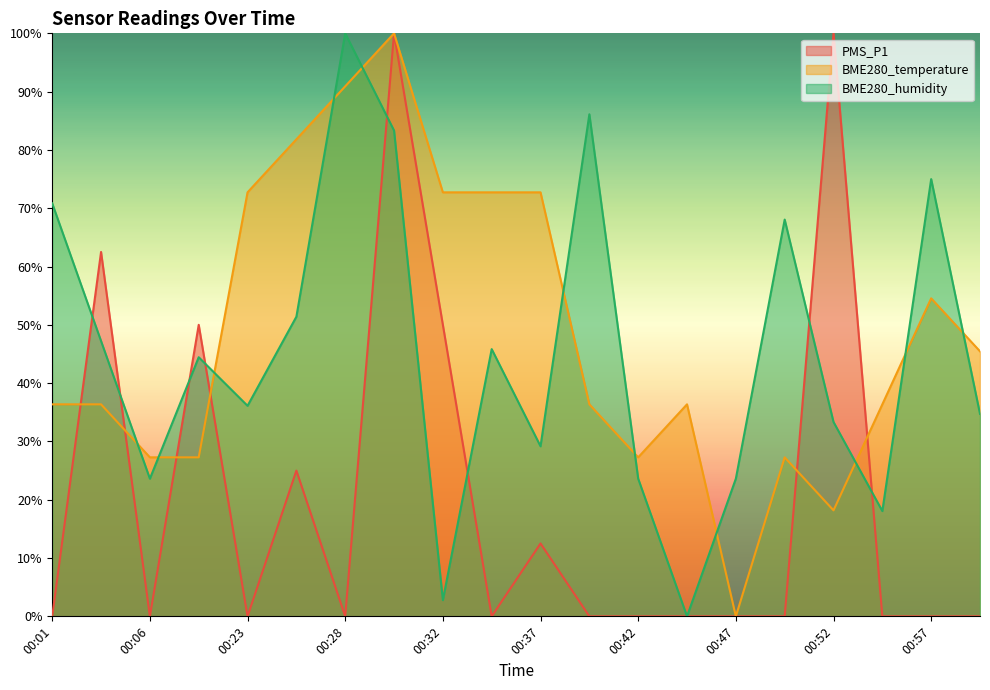

Is the value of BME280_humidity at 00:52 greater than the value of PMS_P1 at 00:57?

Yes